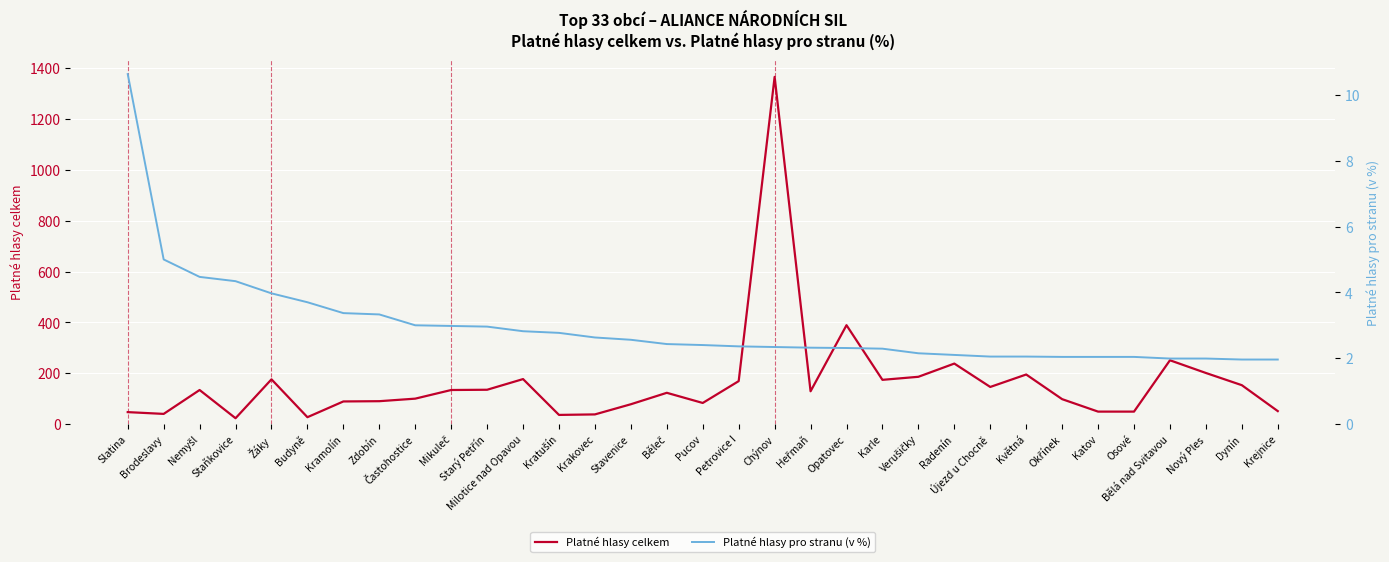

Count the number of categories in the chart.

33